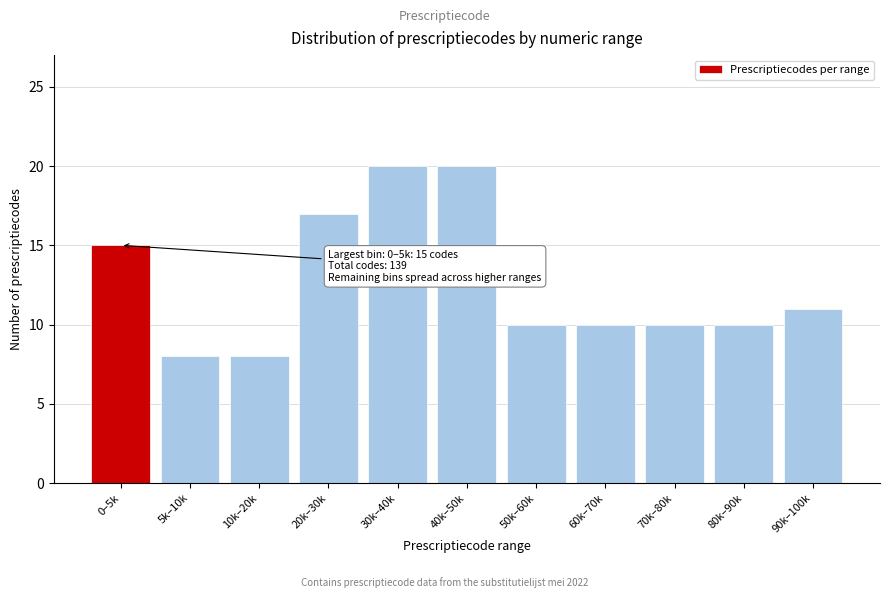

Reading left to right, transcribe all the data shown in this chart.

0–5k=15	5k–10k=8	10k–20k=8	20k–30k=17	30k–40k=20	40k–50k=20	50k–60k=10	60k–70k=10	70k–80k=10	80k–90k=10	90k–100k=11